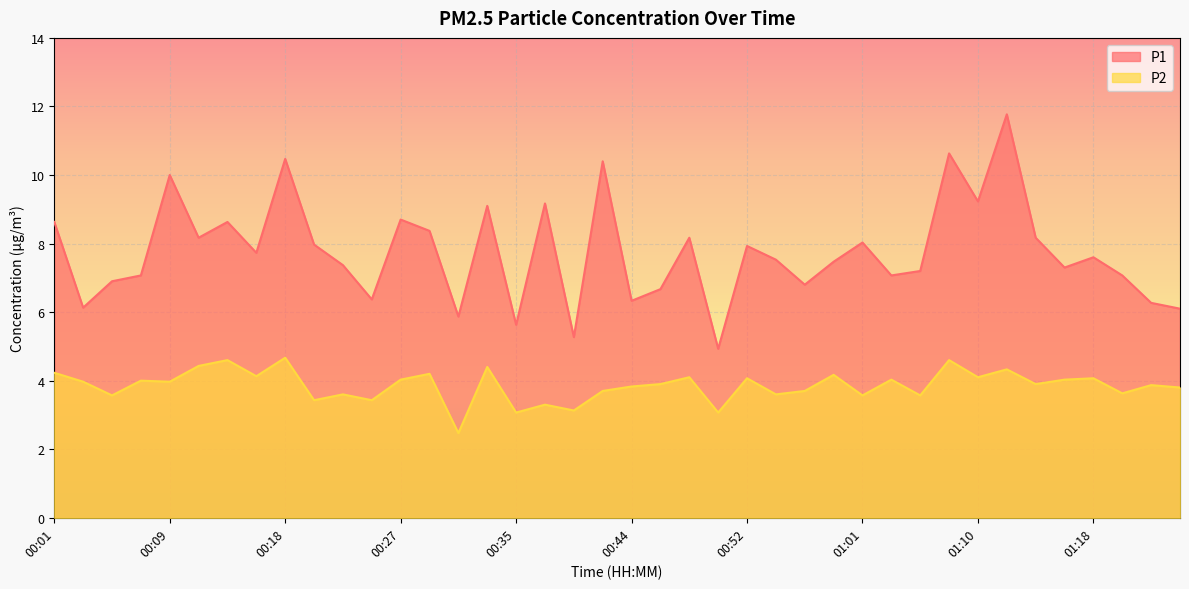

At which category does P1 reach its first local peak?

00:09